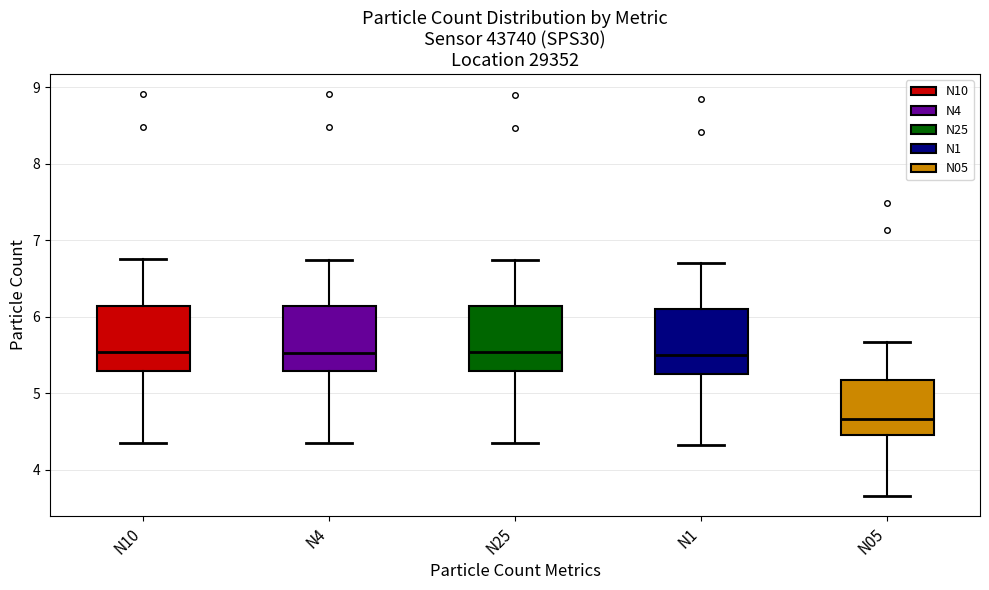

Reading left to right, transcribe this box plot: for each box, give where its median line is, the range the box spans, and where its two whiskers end, as read against the y-axis. The values are not printed on the chart, so give them approximately, as read against the axis.

N10: median 5.5, box 5.3 to 6.1, whiskers 4.4 to 6.8
N4: median 5.5, box 5.3 to 6.1, whiskers 4.4 to 6.7
N25: median 5.5, box 5.3 to 6.1, whiskers 4.4 to 6.7
N1: median 5.5, box 5.3 to 6.1, whiskers 4.3 to 6.7
N05: median 4.7, box 4.5 to 5.2, whiskers 3.7 to 5.7